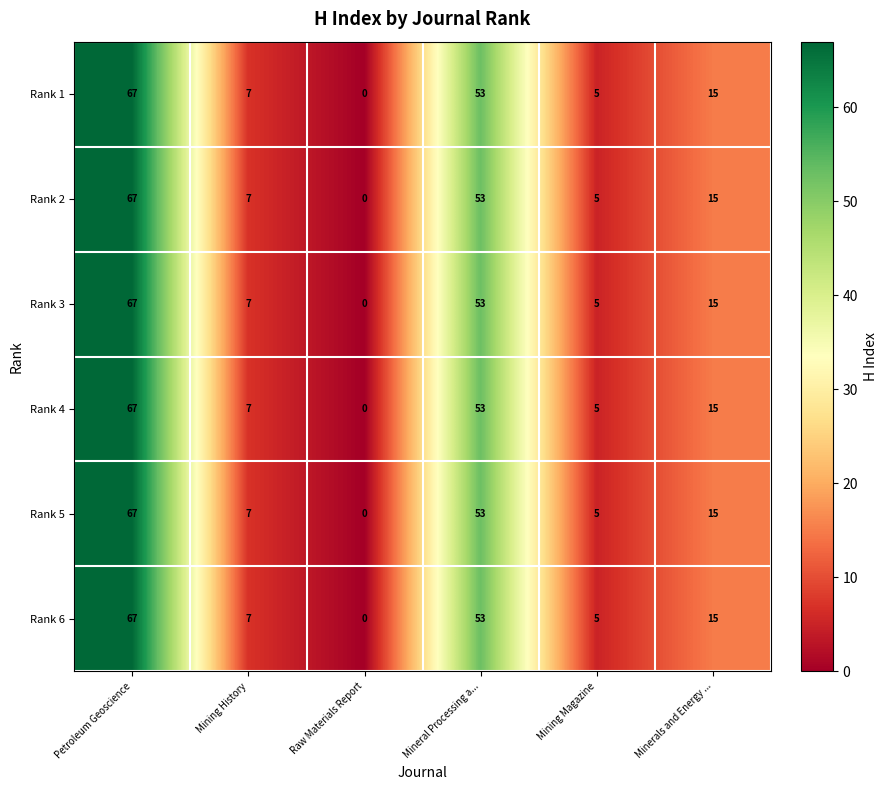

What is the sum of the Rank 3 values at Minerals and Energy ... and Petroleum Geoscience?

82